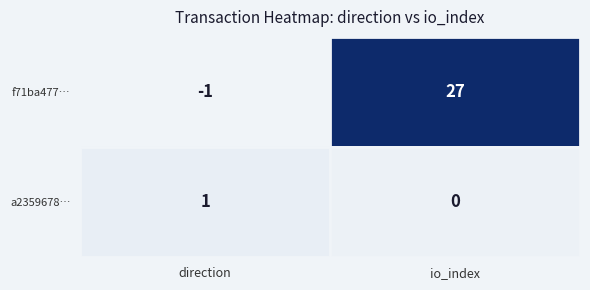

Which series has the widest spread of values?

f71ba477…